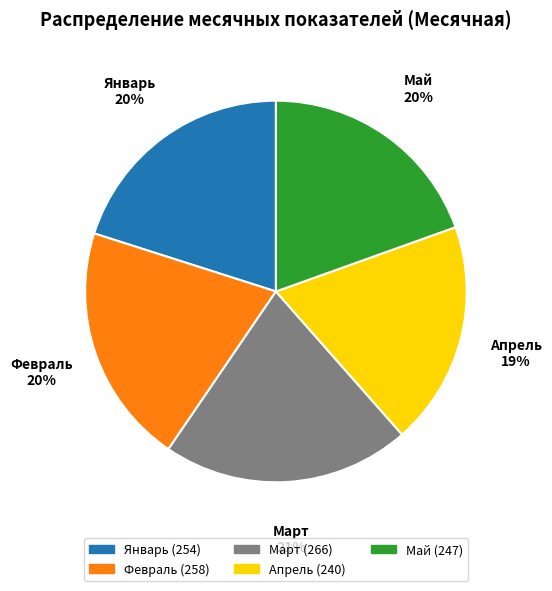

To the nearest percent, what is the difference between the largest and smallest slice percentages?

2%